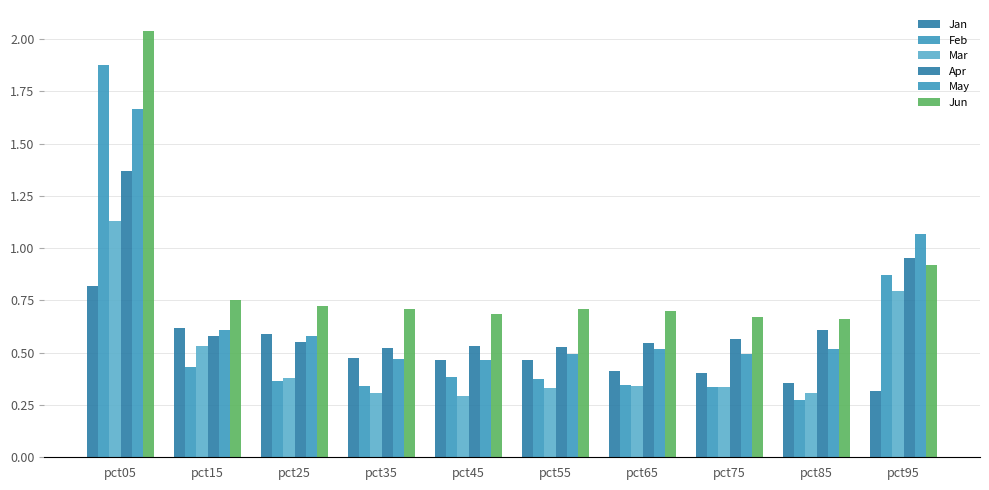

Rank the series by their maximum value, from lowest to highest.

Jan, Mar, Apr, May, Feb, Jun